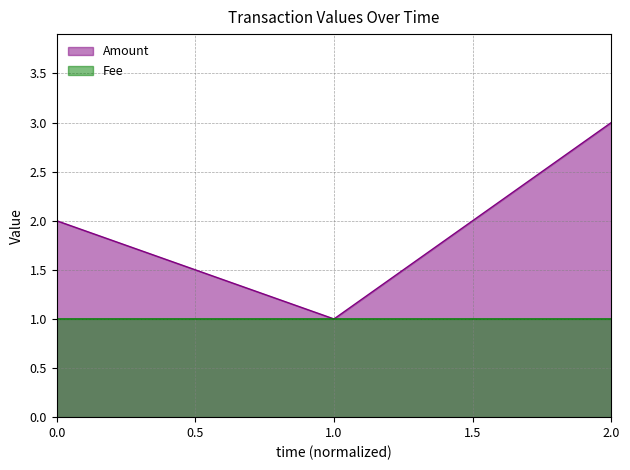

What is the total value across all series at 2.0?

4.0